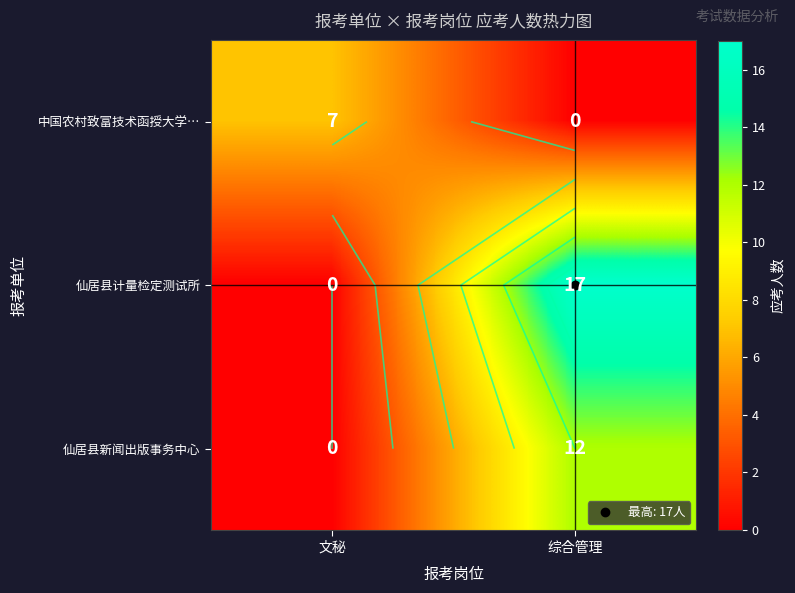

What is the difference between the maximum and minimum values in the 仙居县新闻出版事务中心 series?

12